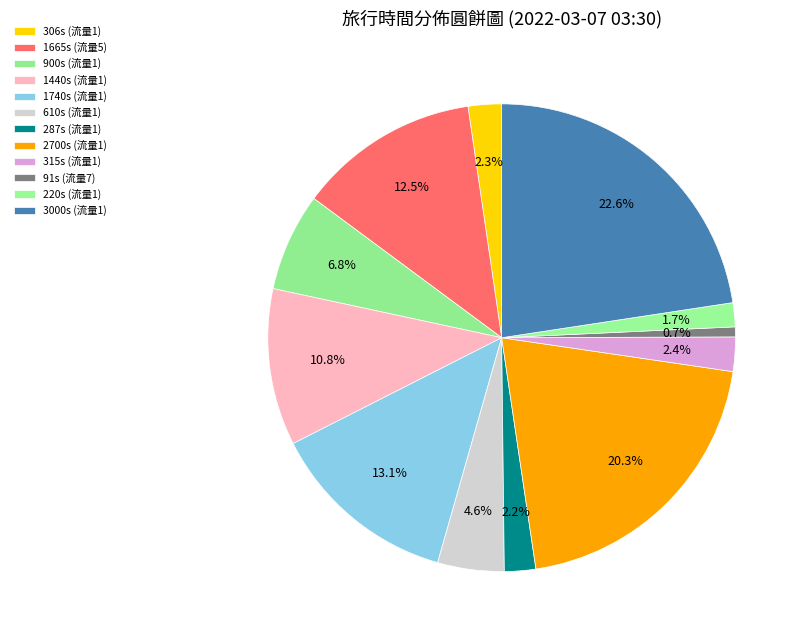

How many slices are in this pie chart?

12